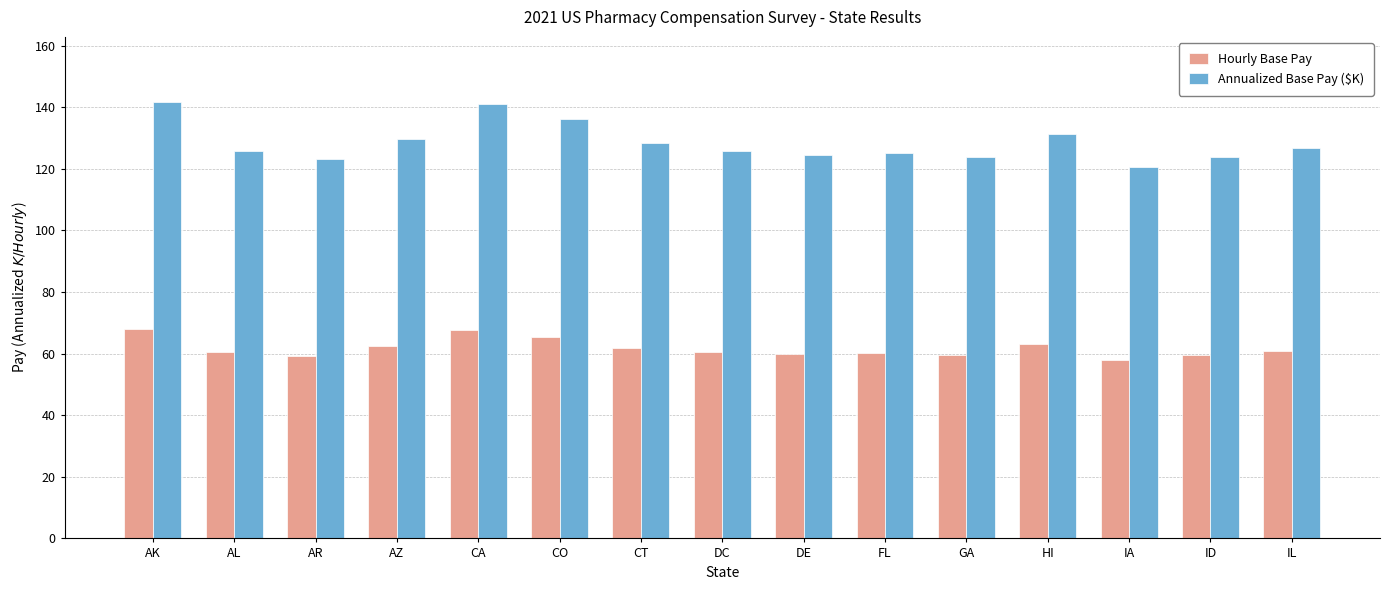

What is the maximum value for Hourly Base Pay?

68.1